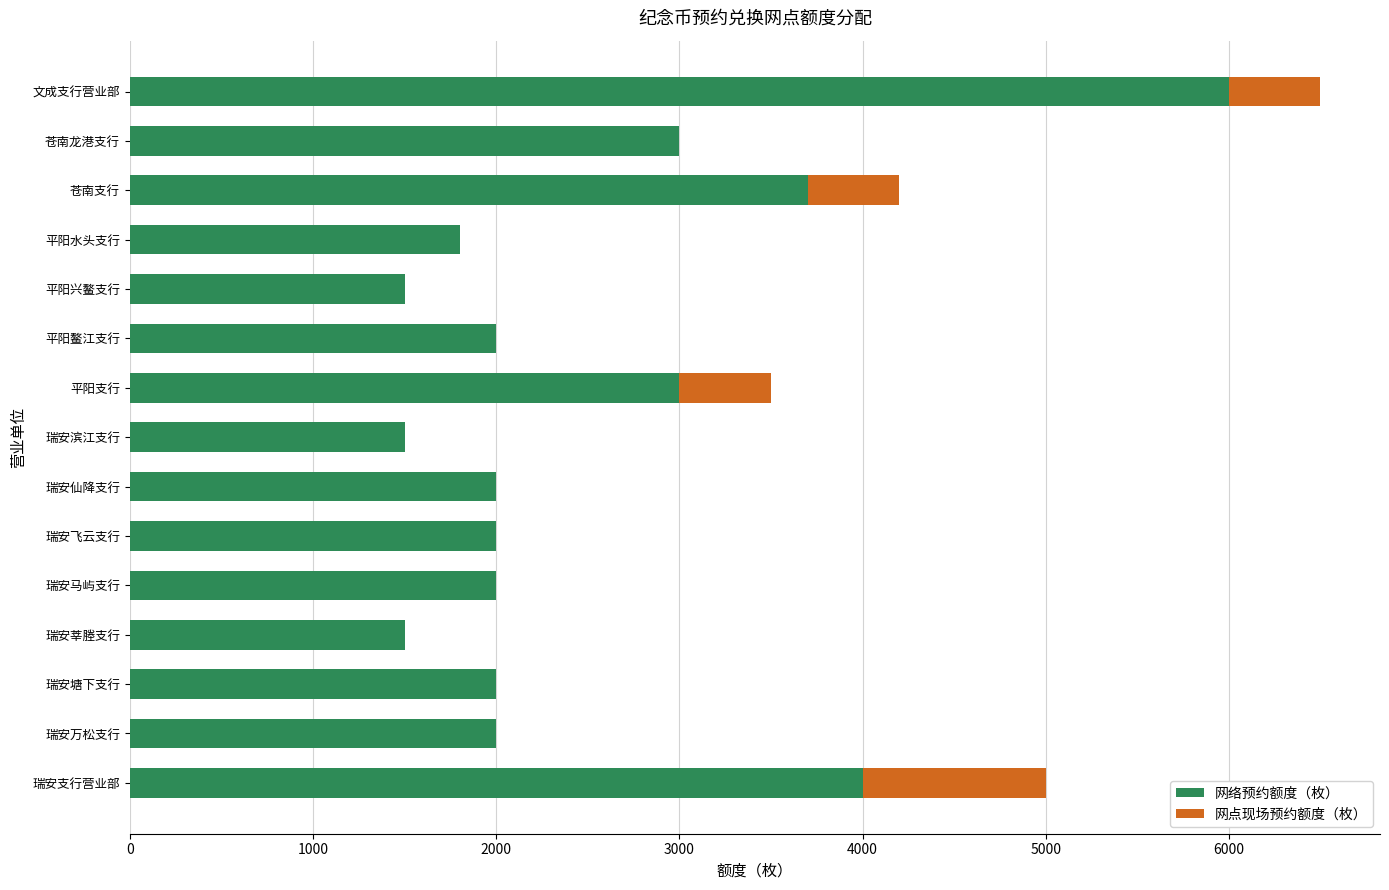

What is the sum of all 网络预约额度（枚） values?

38000